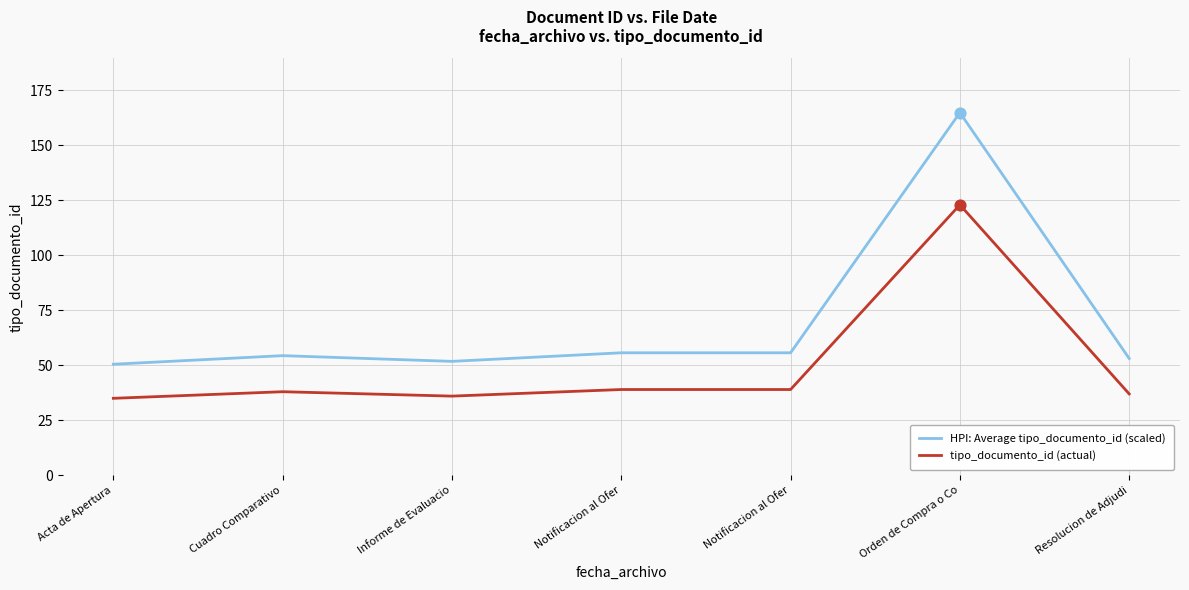

Is the value of tipo_documento_id (actual) at Notificacion al Ofer greater than the value of HPI: Average tipo_documento_id (scaled) at Orden de Compra o Co?

No